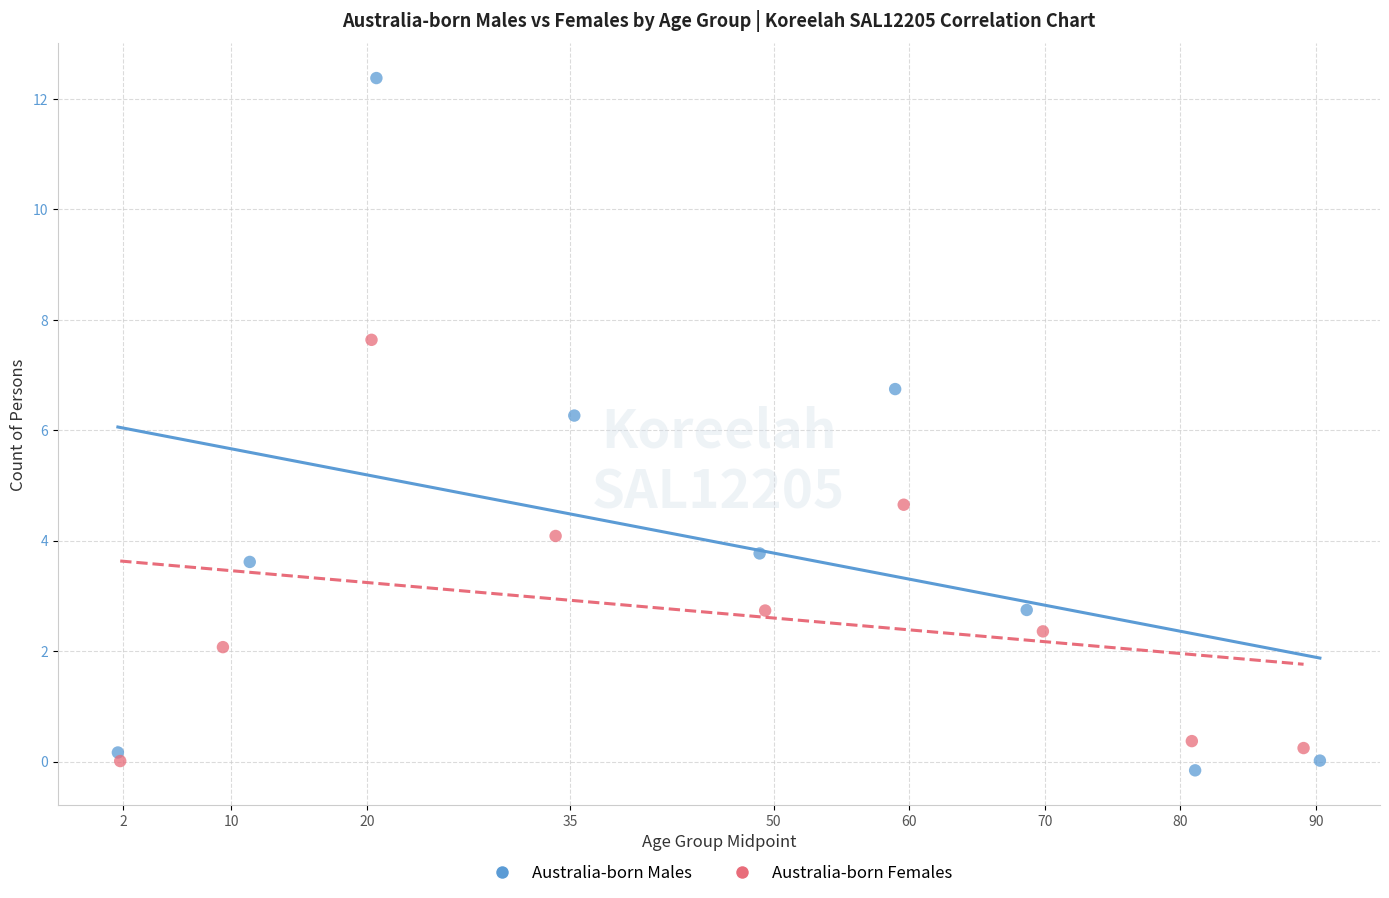

Which series contains the highest Y value?

Australia-born Males